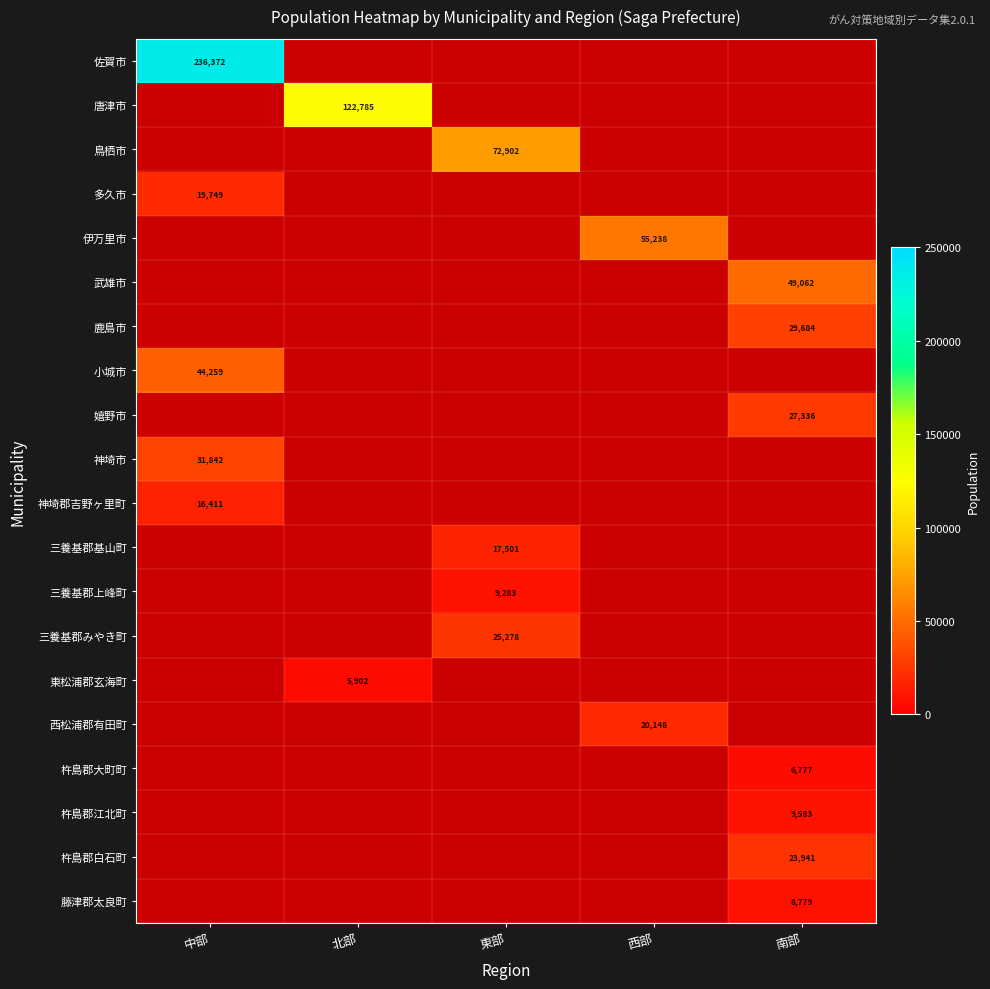

What is the maximum value shown in the chart?

236372.0